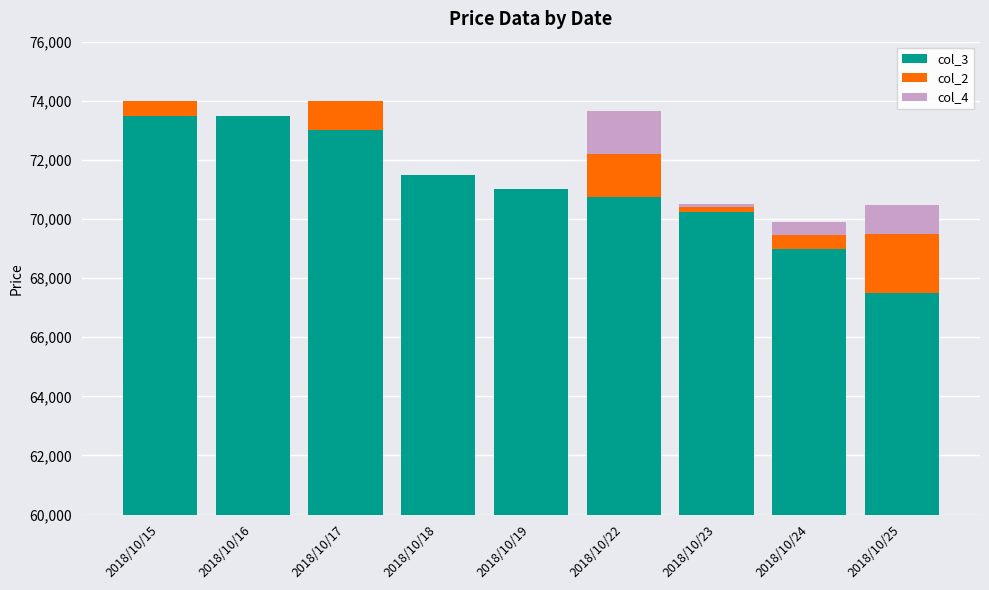

What is the difference between the col_2 values at 2018/10/23 and 2018/10/15?

350